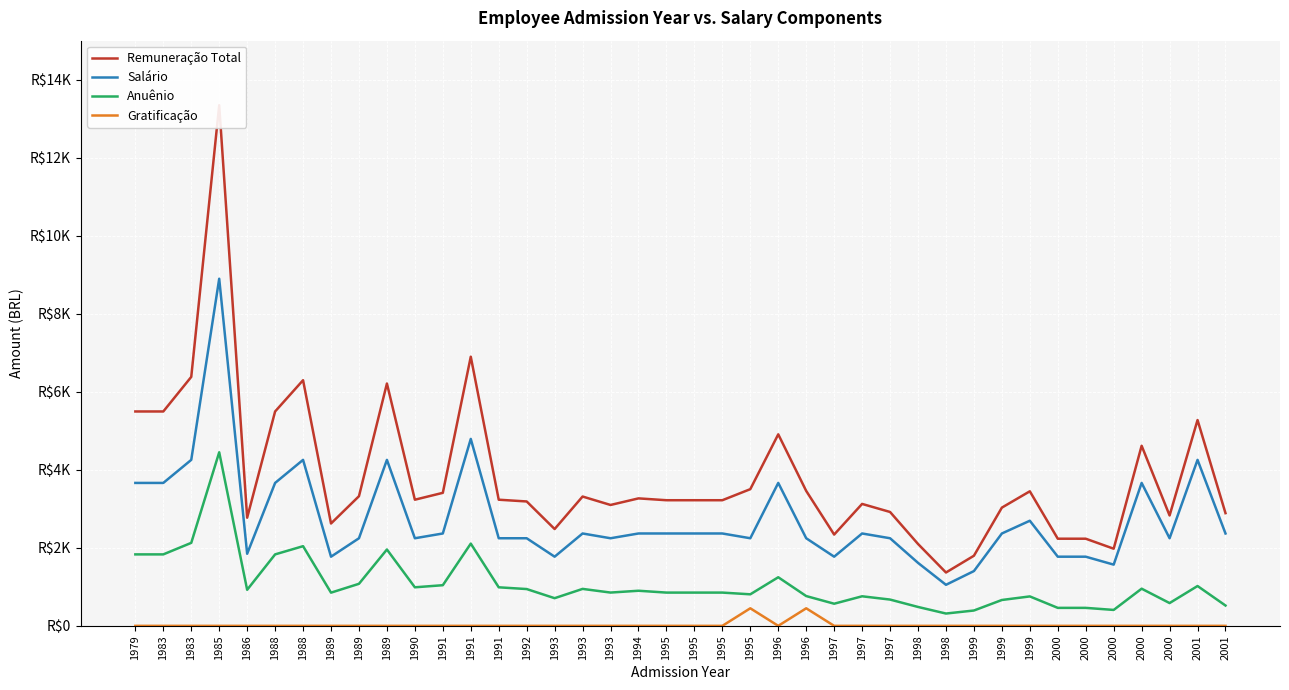

What is the difference between the second highest and minimum values in the Gratificação series?

450.0